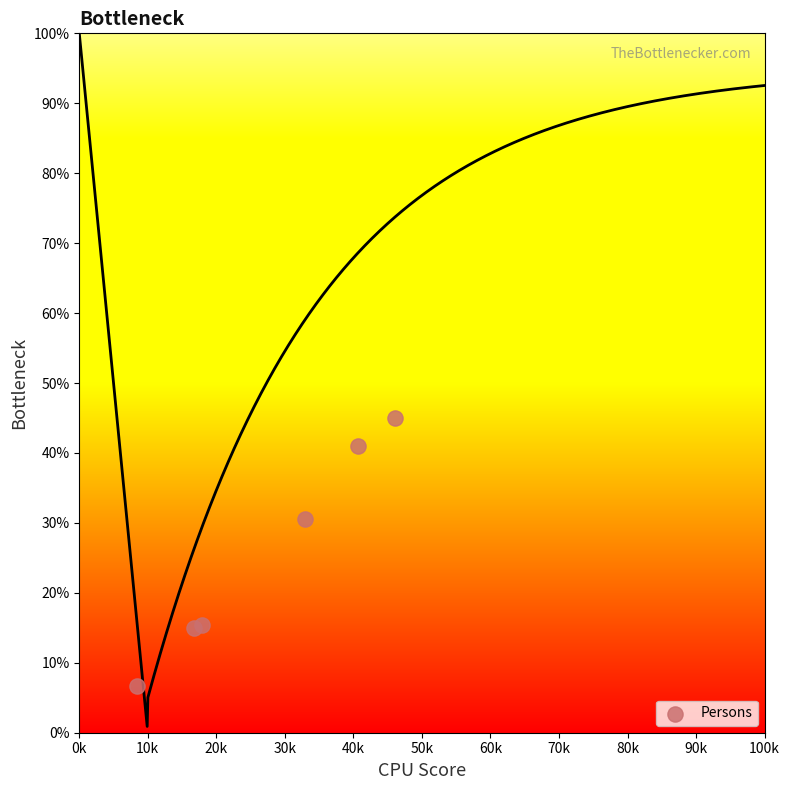

What is the average Y value?

25.6